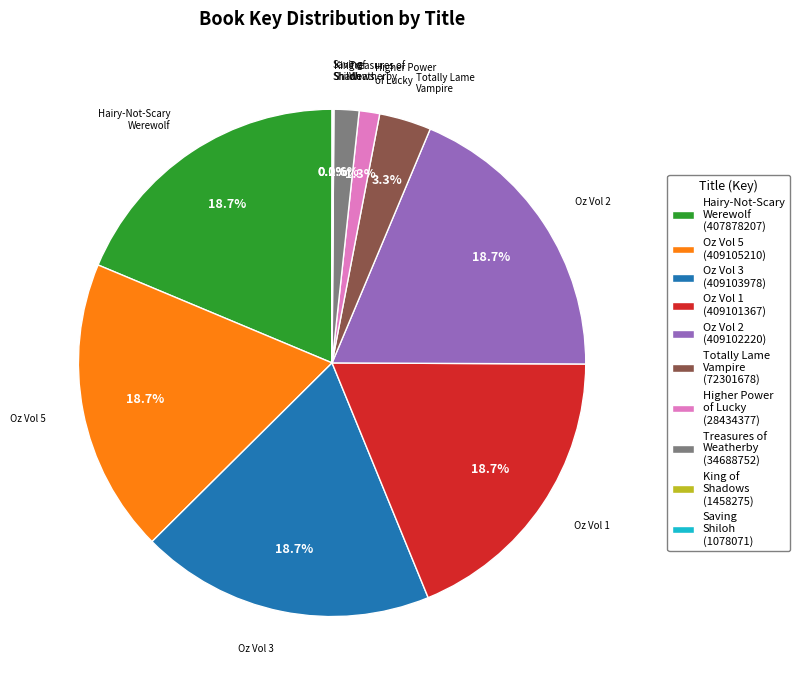

Combined, do Treasures of Weatherby (34688752) and Higher Power of Lucky (28434377) account for over 50%?

No